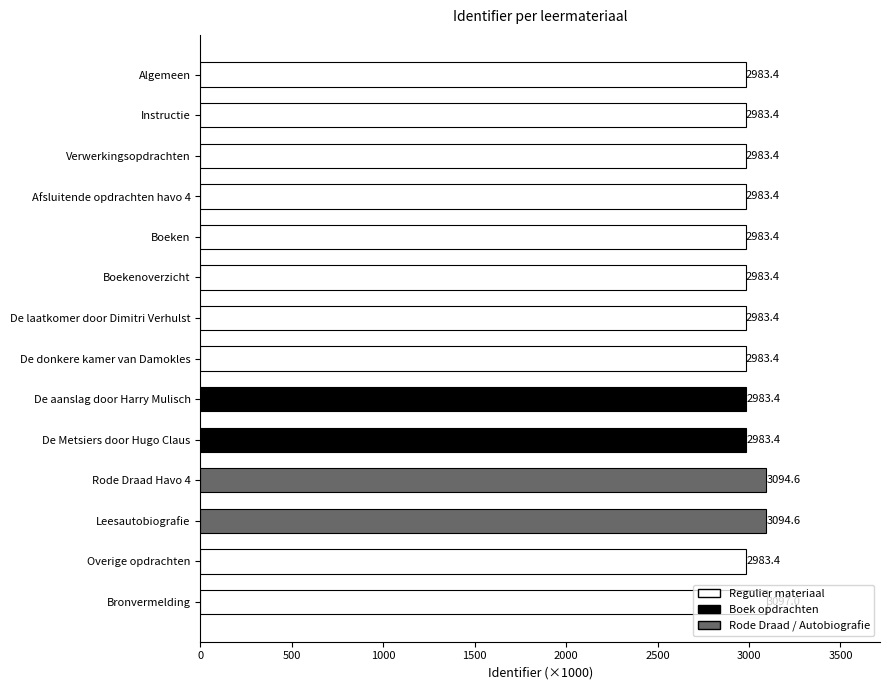

At which category does the chart reach its peak across all series?

Bronvermelding